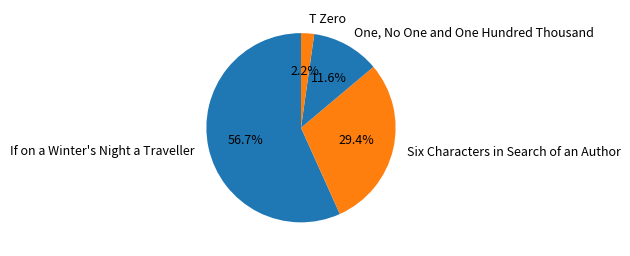

What percentage is the Six Characters in Search of an Author slice, to the nearest percent?

29%